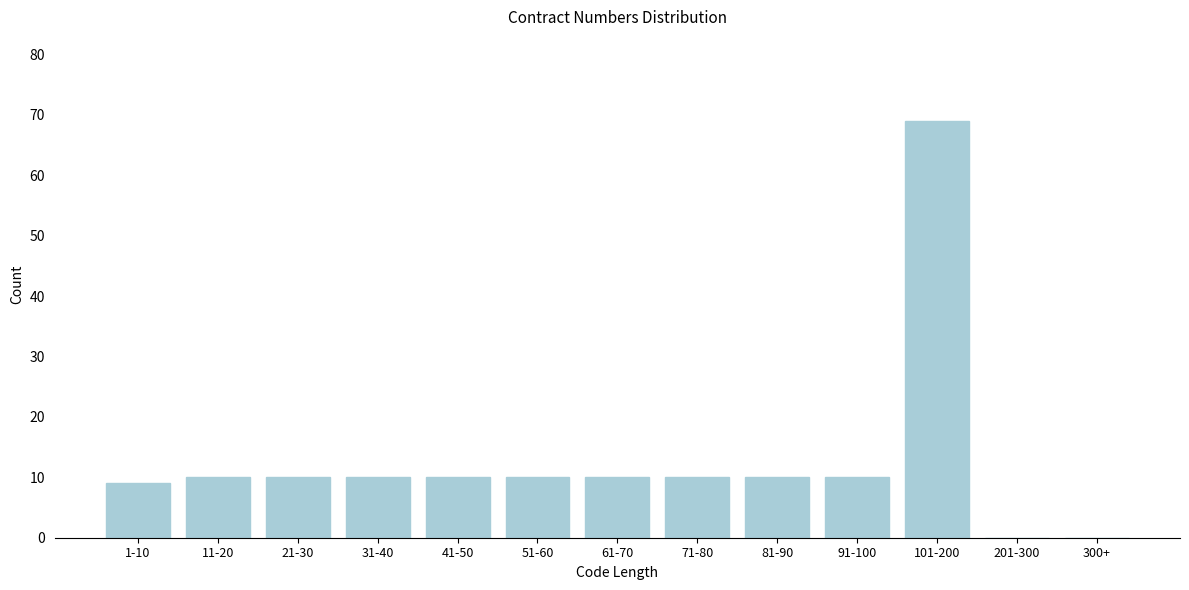

Reading left to right, what are all the values shown in this chart?

1-10=9	11-20=10	21-30=10	31-40=10	41-50=10	51-60=10	61-70=10	71-80=10	81-90=10	91-100=10	101-200=69	201-300=0	300+=0